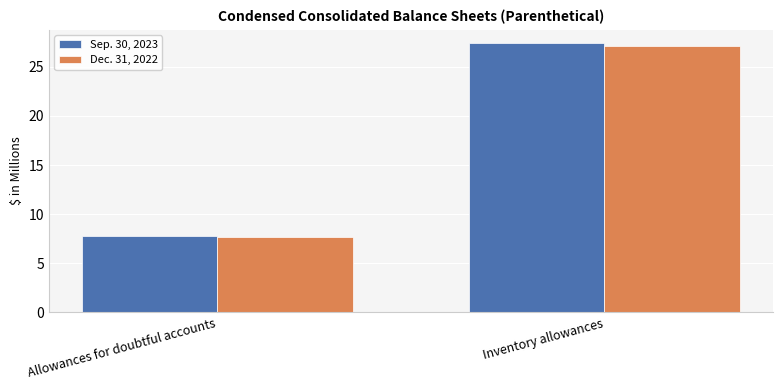

List the labels in order of Sep. 30, 2023 value, largest first.

Inventory allowances, Allowances for doubtful accounts